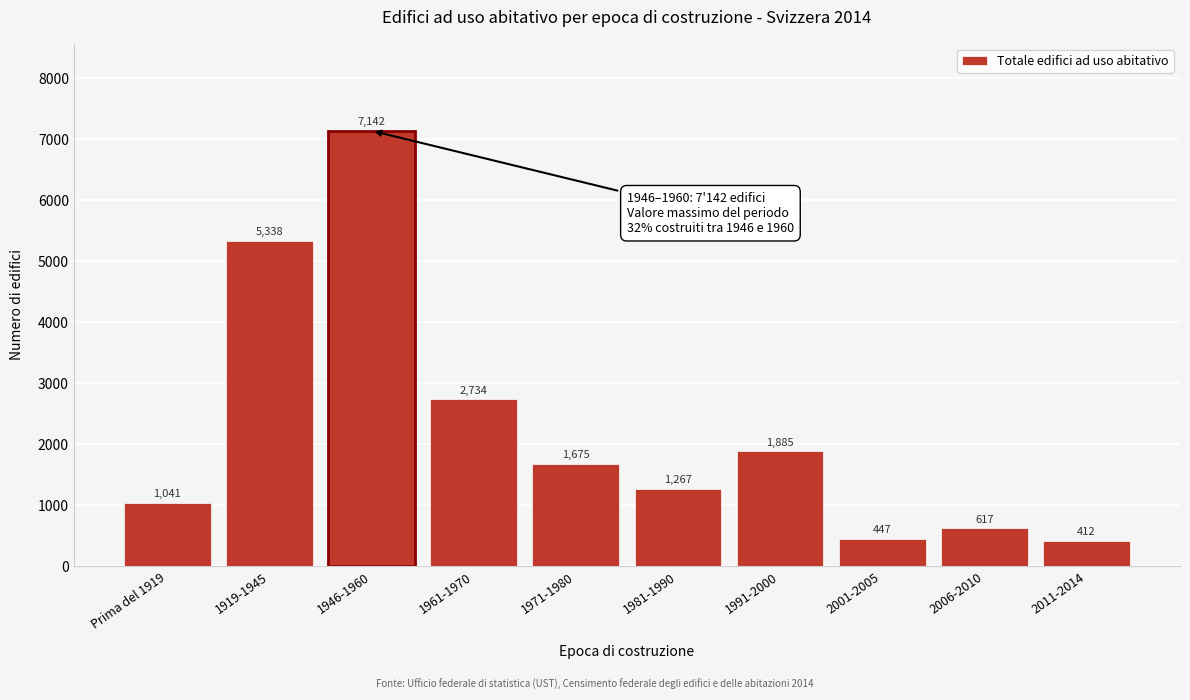

Reading right to left, extract all data points from this chart.

412	617	447	1885	1267	1675	2734	7142	5338	1041